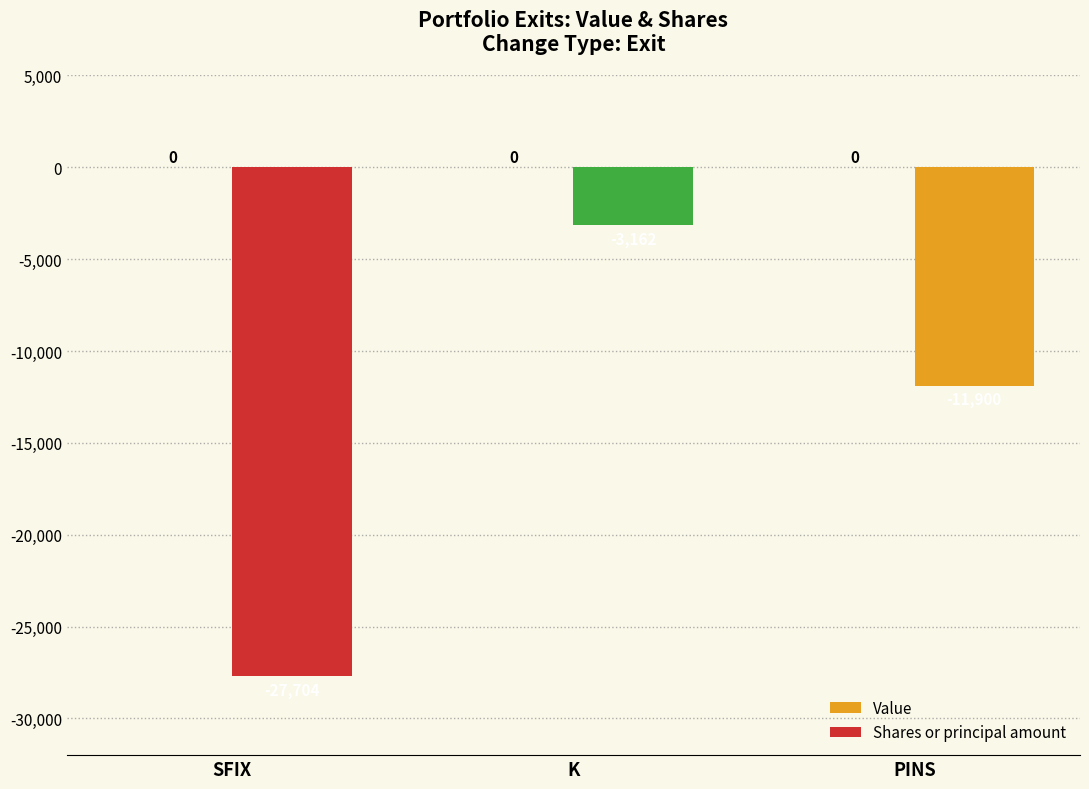

What is the approximate value at K, to the nearest 50?

-3150